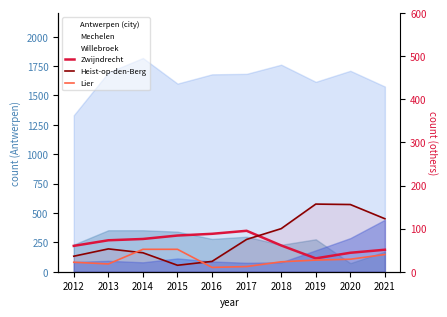

At which category does Willebroek reach its first local valley?

2014